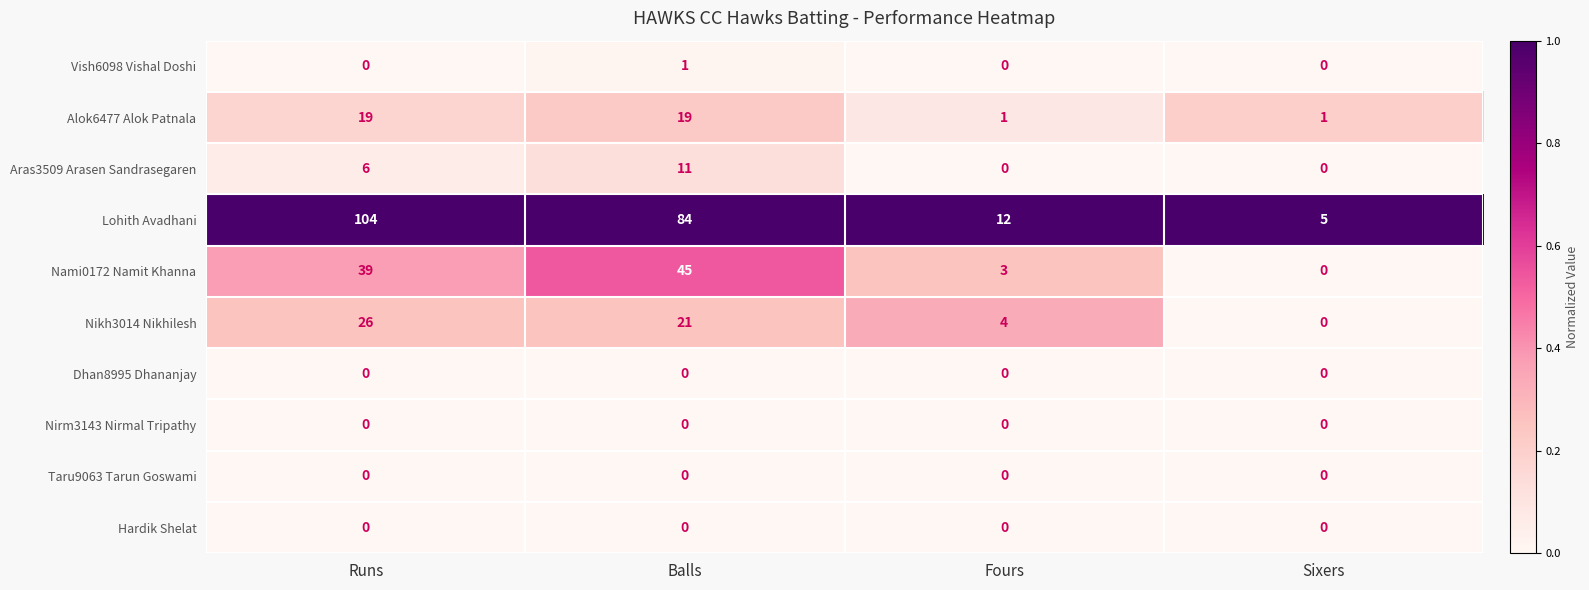

What is the maximum value shown in the chart?

104